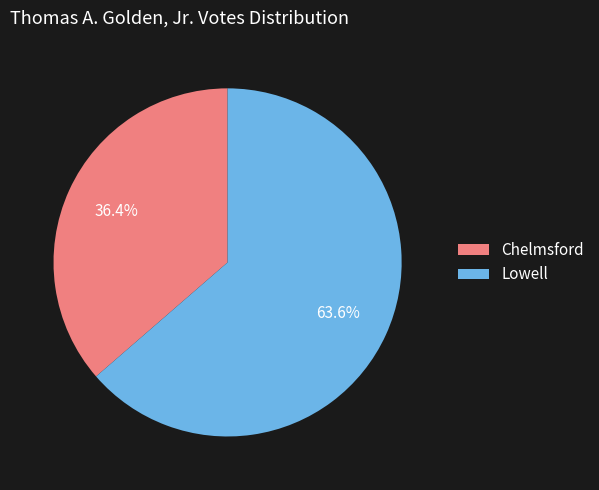

The Chelmsford slice represents 48% of the pie. True or false?

False